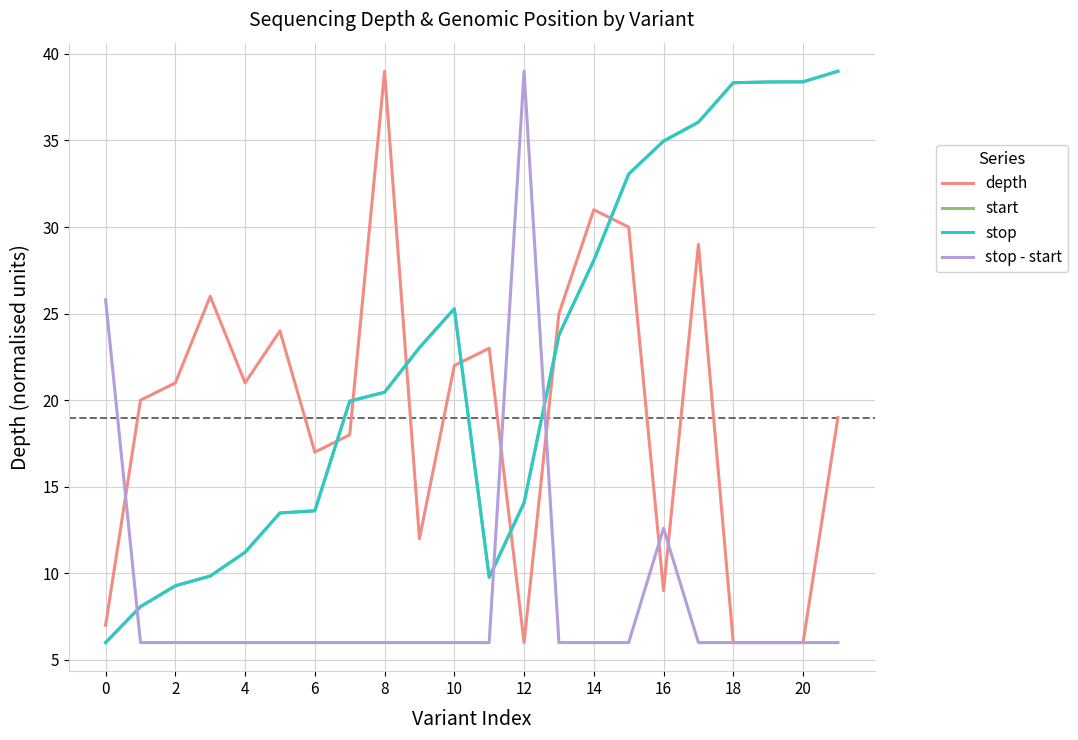

What is the average value of the stop - start series?

8.7